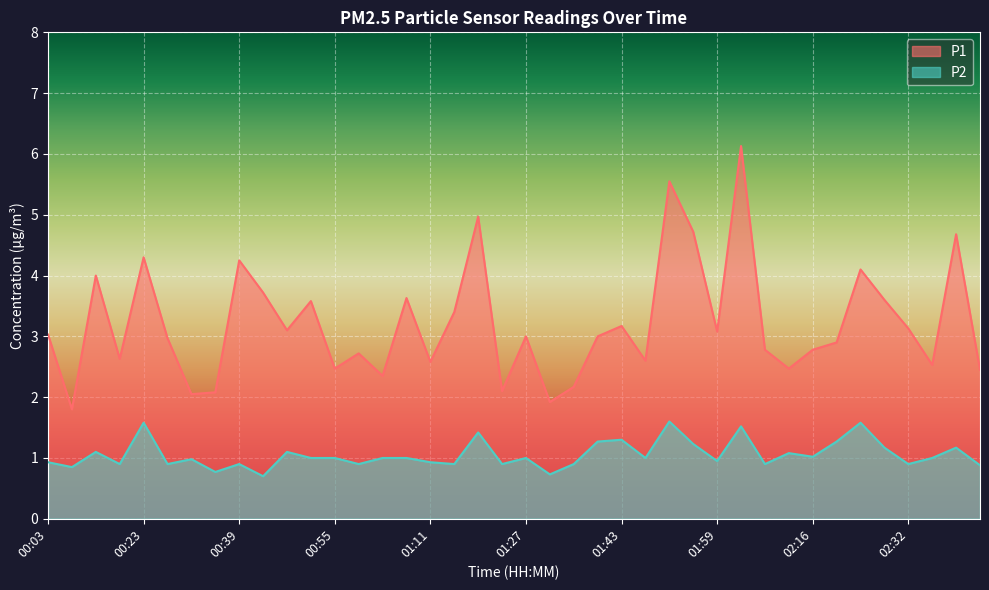

True or false: P1 has a value of 1.1 at 02:24.

False